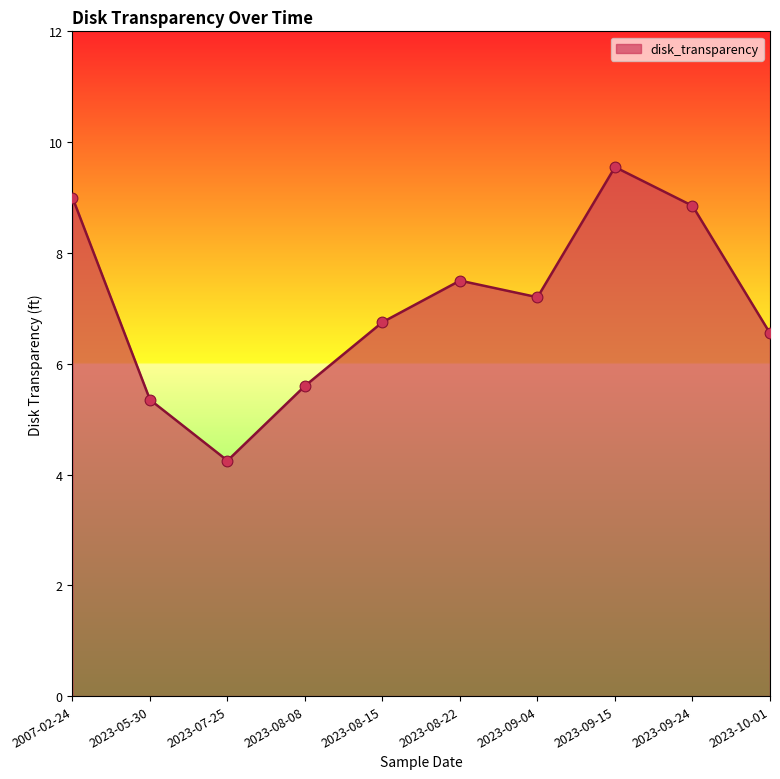

Between 2023-09-24 and 2007-02-24, which is larger?

2007-02-24